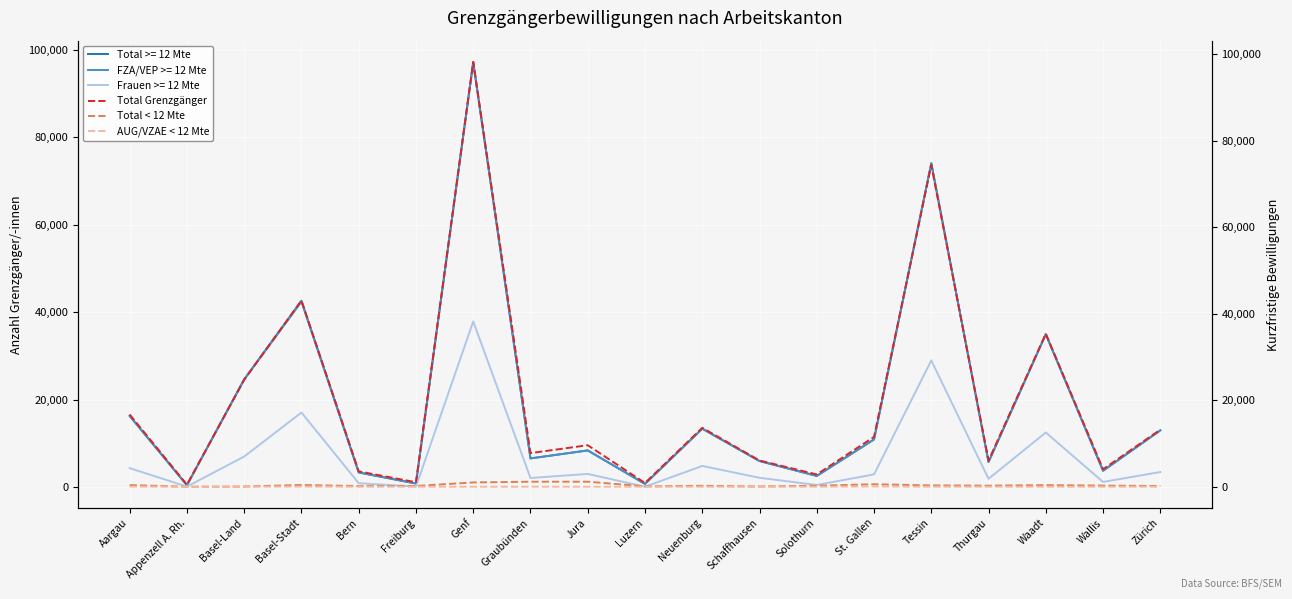

Does the chart display data point markers on the line(s)?

No